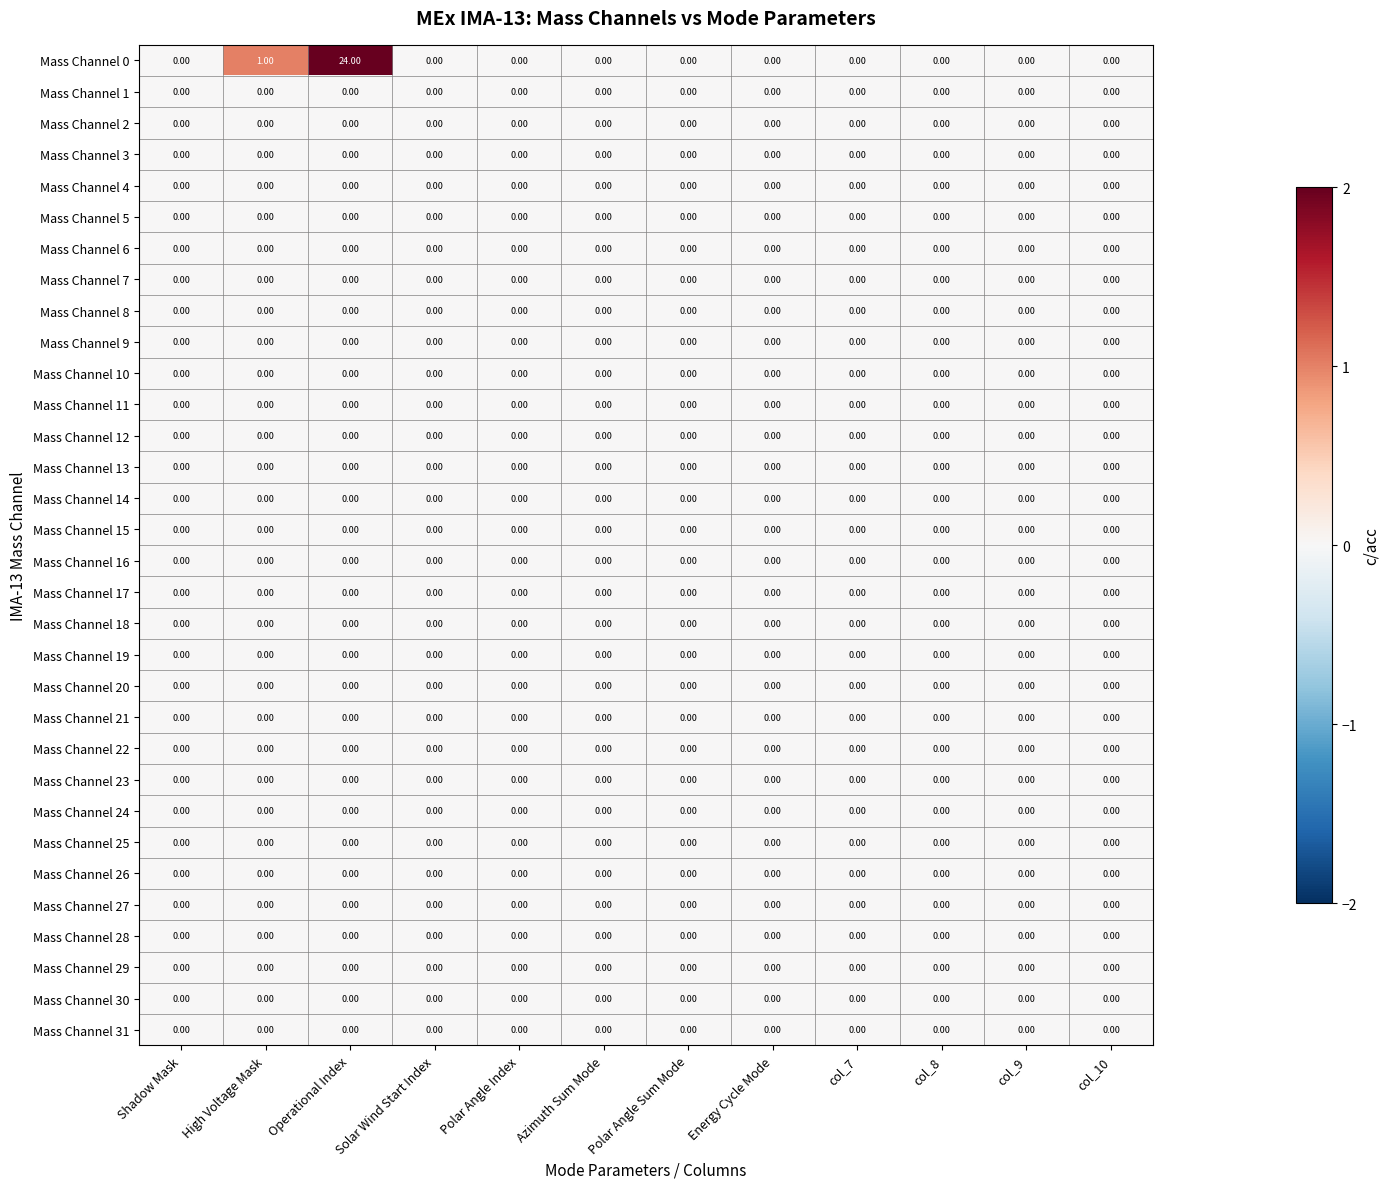

At which category is the sum across all series the highest?

Operational Index